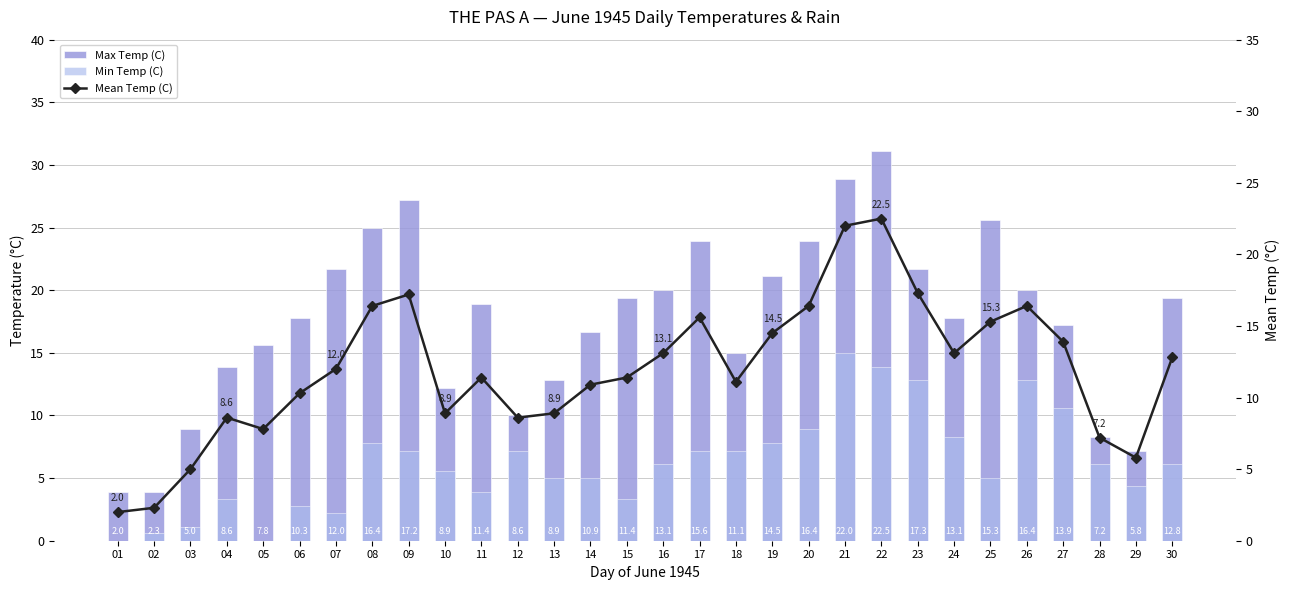

Reading left to right, what are all the values shown in this chart?

Max Temp (C): 01=3.9	02=3.9	03=8.9	04=13.9	05=15.6	06=17.8	07=21.7	08=25.0	09=27.2	10=12.2	11=18.9	12=10.0	13=12.8	14=16.7	15=19.4	16=20.0	17=23.9	18=15.0	19=21.1	20=23.9	21=28.9	22=31.1	23=21.7	24=17.8	25=25.6	26=20.0	27=17.2	28=8.3	29=7.2	30=19.4
Min Temp (C): 01=0.0	02=0.6	03=1.1	04=3.3	05=0.0	06=2.8	07=2.2	08=7.8	09=7.2	10=5.6	11=3.9	12=7.2	13=5.0	14=5.0	15=3.3	16=6.1	17=7.2	18=7.2	19=7.8	20=8.9	21=15.0	22=13.9	23=12.8	24=8.3	25=5.0	26=12.8	27=10.6	28=6.1	29=4.4	30=6.1
Mean Temp (C): 01=2.0	02=2.3	03=5.0	04=8.6	05=7.8	06=10.3	07=12.0	08=16.4	09=17.2	10=8.9	11=11.4	12=8.6	13=8.9	14=10.9	15=11.4	16=13.1	17=15.6	18=11.1	19=14.5	20=16.4	21=22.0	22=22.5	23=17.3	24=13.1	25=15.3	26=16.4	27=13.9	28=7.2	29=5.8	30=12.8